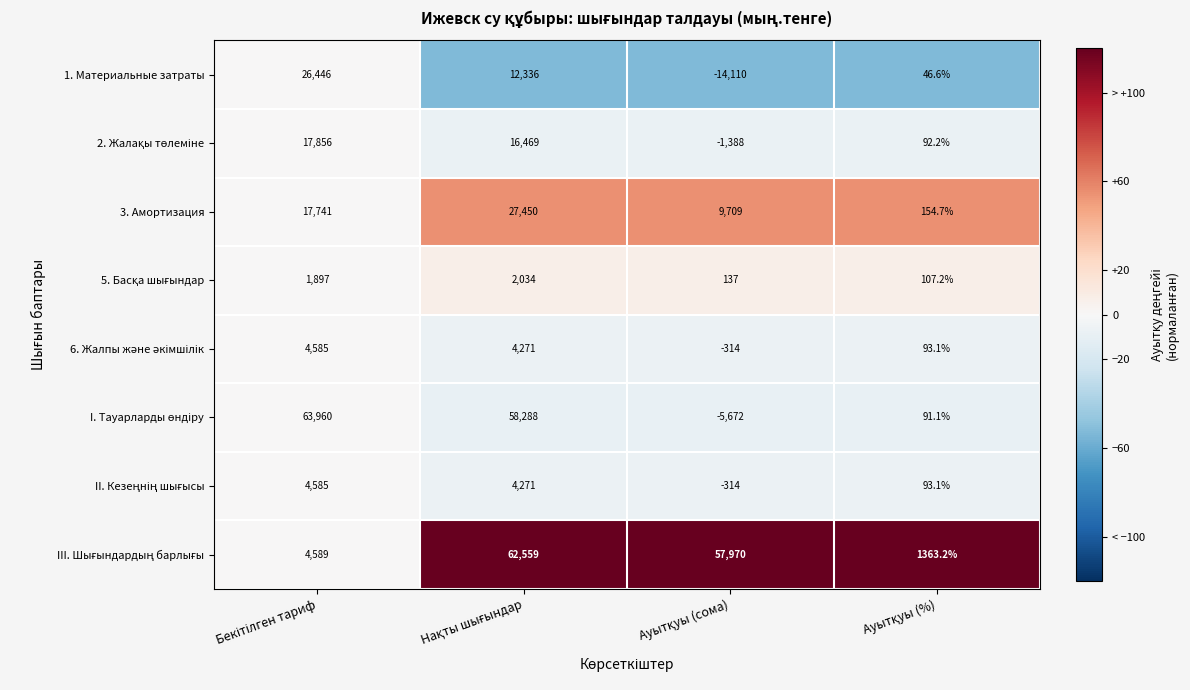

What is the minimum value shown in the chart?

-14110.0